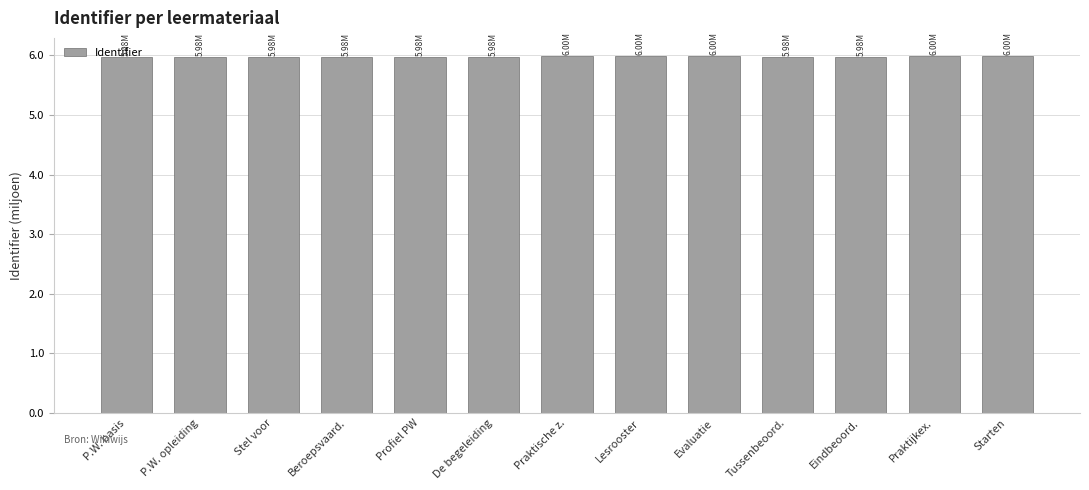

Are the bars grouped side by side (vs. stacked)?

No